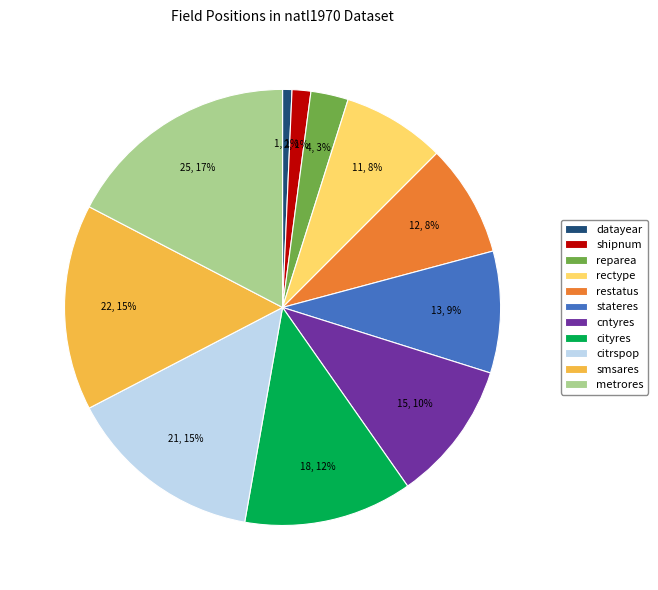

To the nearest percent, what is the difference between the shipnum and cityres slice percentages?

11%